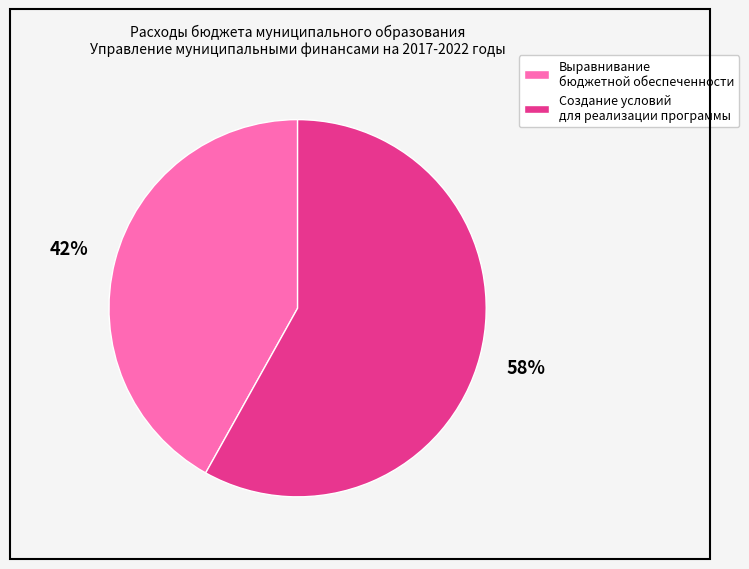

Is there any slice that represents more than half of the pie?

Yes